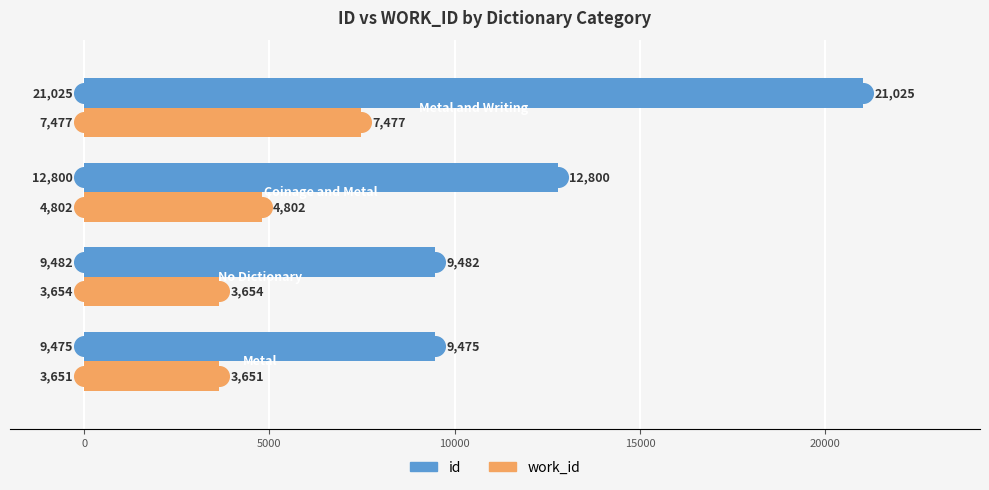

Which series has the widest spread of Y values?

id